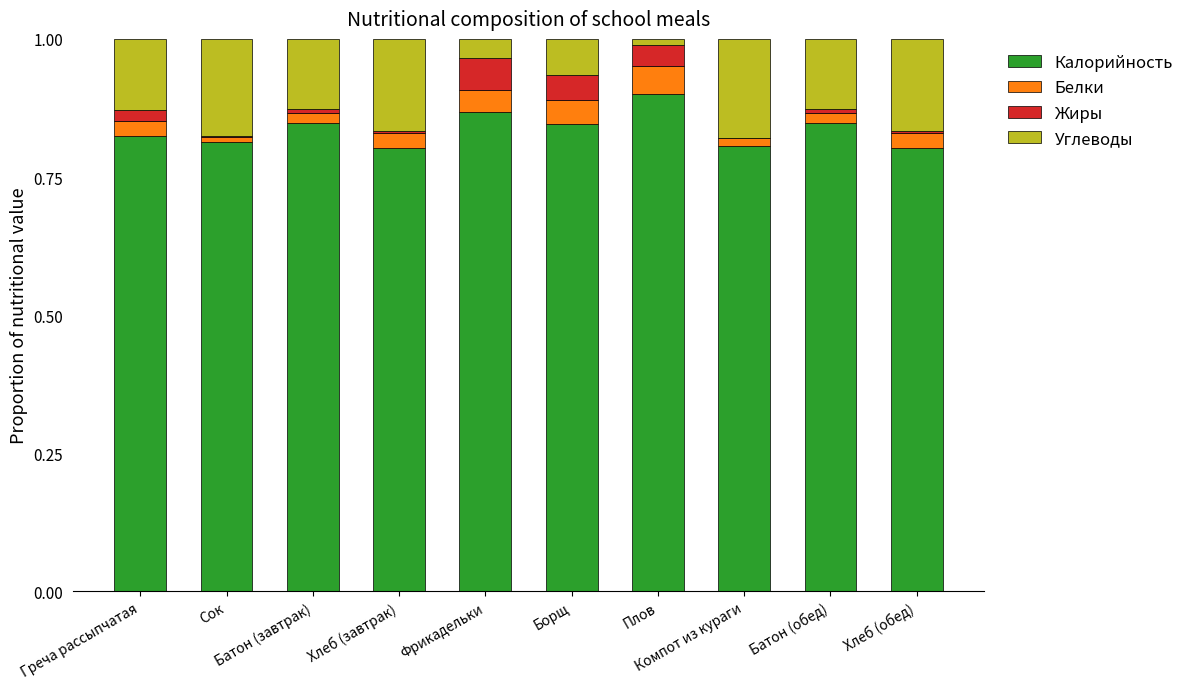

What is the sum of all Калорийность values?

8.4